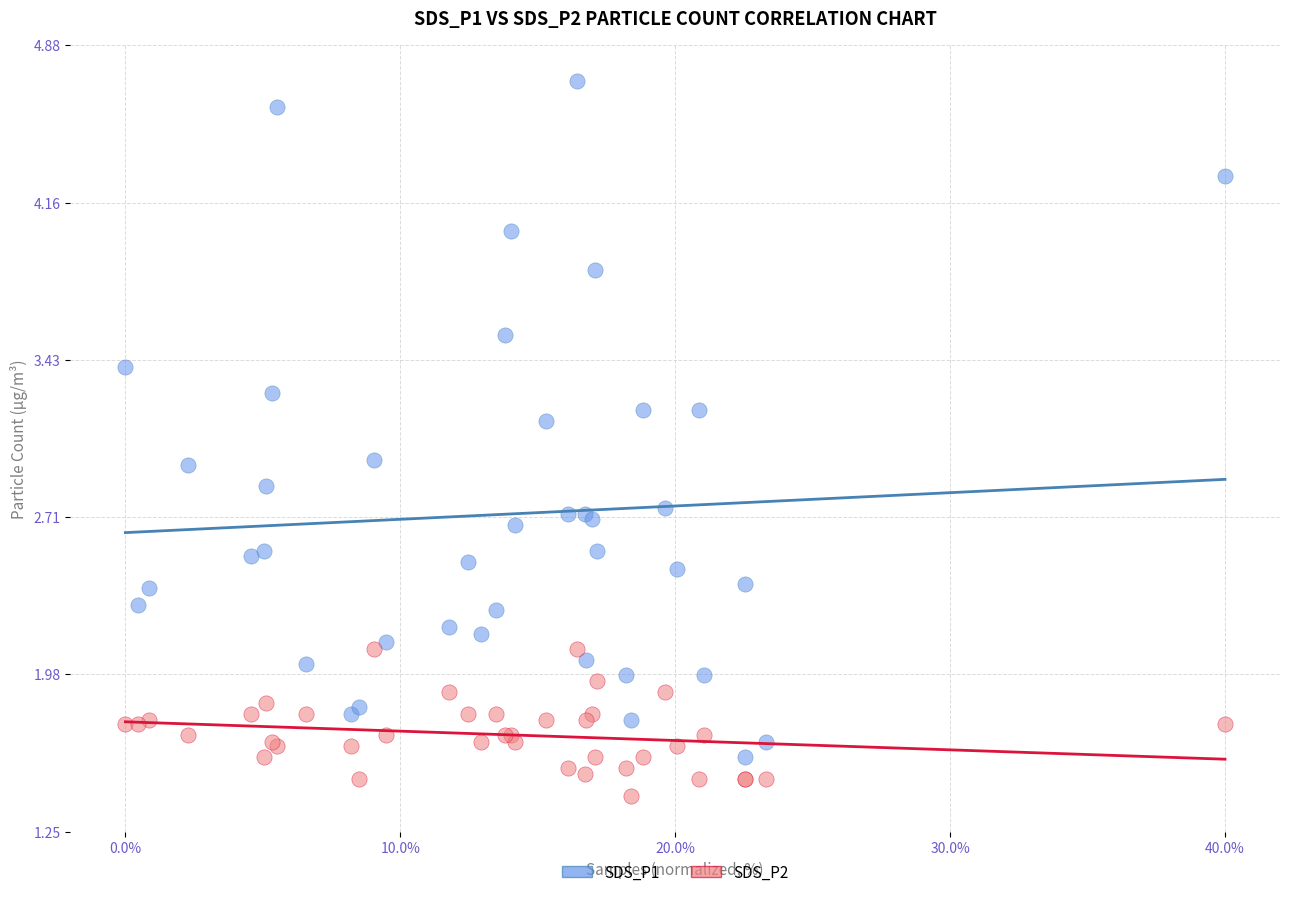

Which series contains the lowest Y value?

SDS_P2